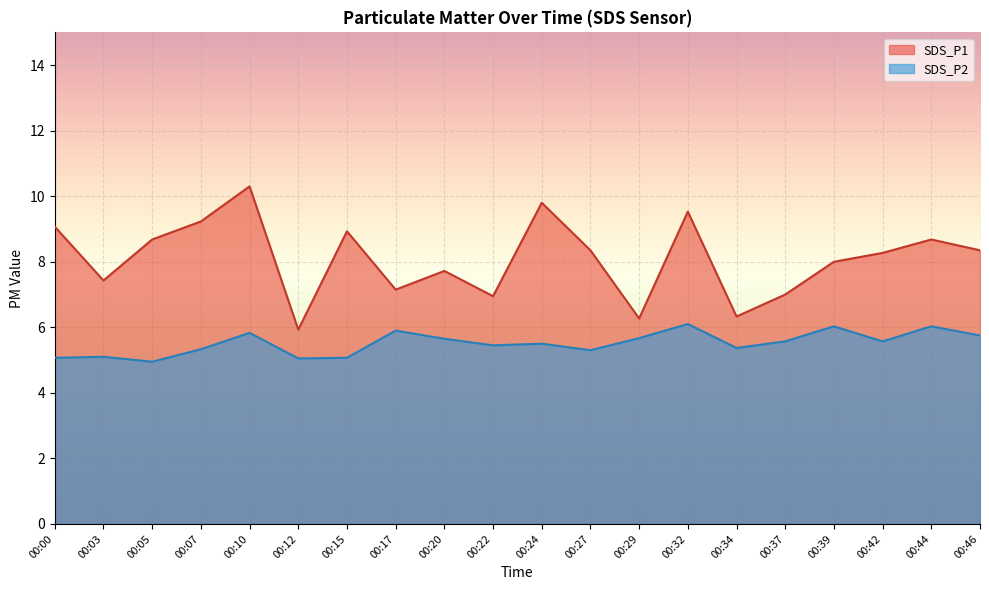

Reading left to right, list all the values displayed in this chart.

SDS_P1: 9.1	7.4	8.7	9.2	10.3	5.9	8.9	7.2	7.7	7.0	9.8	8.3	6.3	9.5	6.3	7.0	8.0	8.3	8.7	8.3
SDS_P2: 5.1	5.1	5.0	5.3	5.8	5.0	5.1	5.9	5.7	5.5	5.5	5.3	5.7	6.1	5.4	5.6	6.0	5.6	6.0	5.8